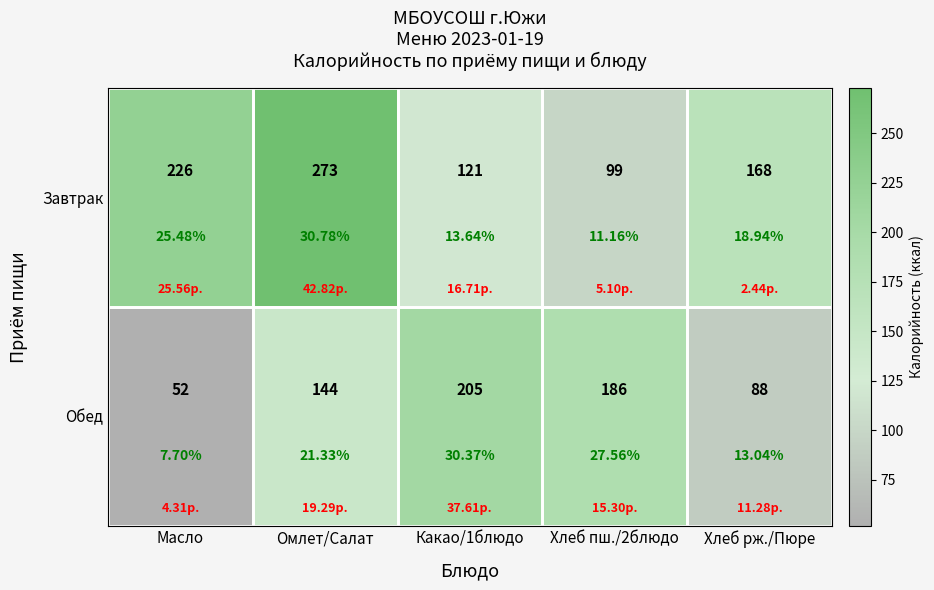

Which category has the highest value in the Обед series?

Какао/1блюдо